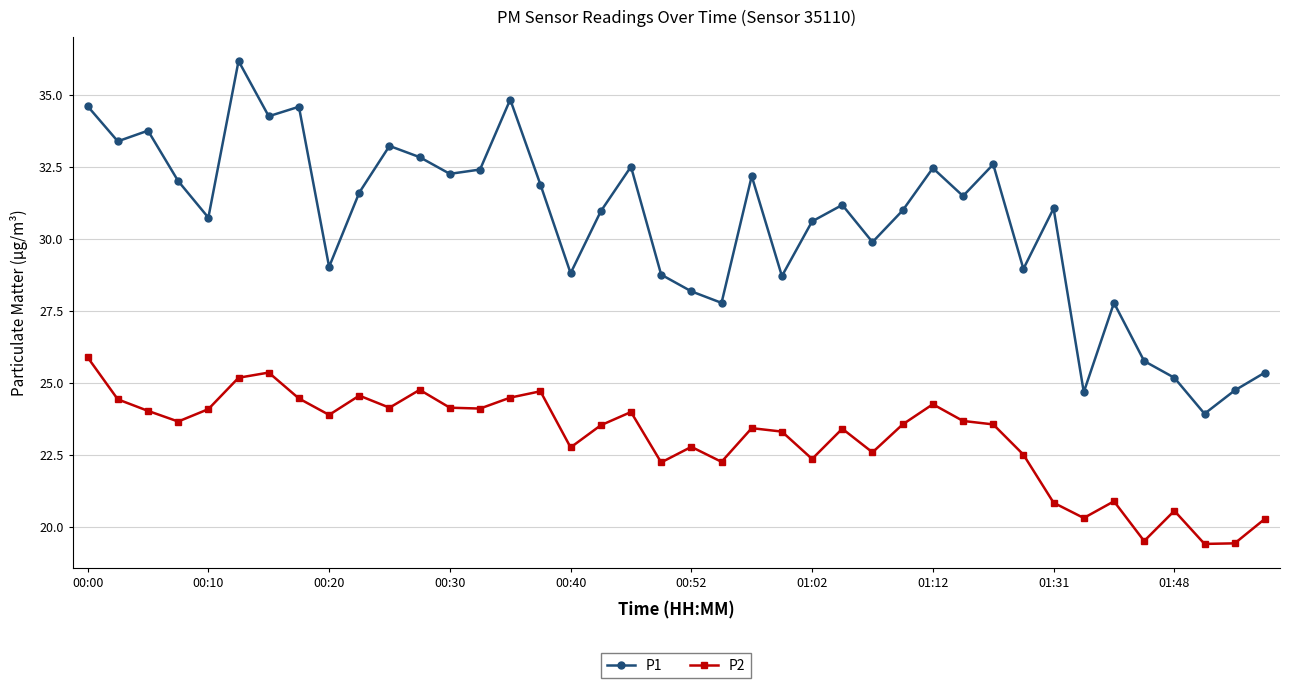

How many distinct data groups are displayed?

2